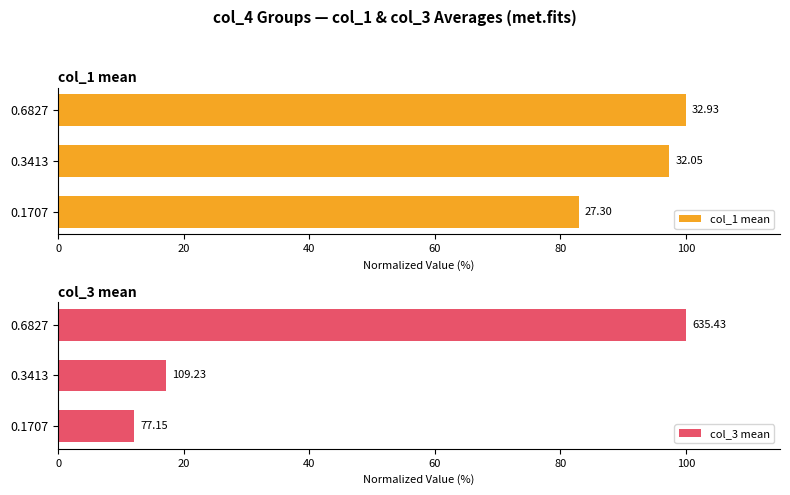

Which series has the widest spread of values?

col_3 mean